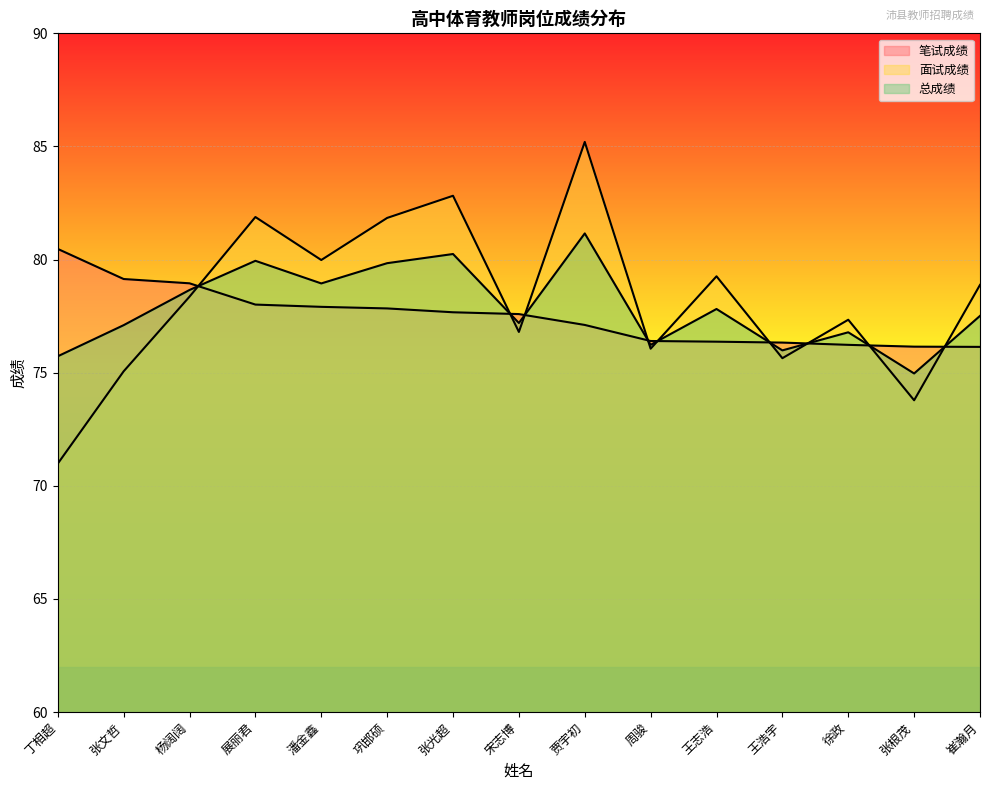

What is the average value of the 面试成绩 series?

78.3